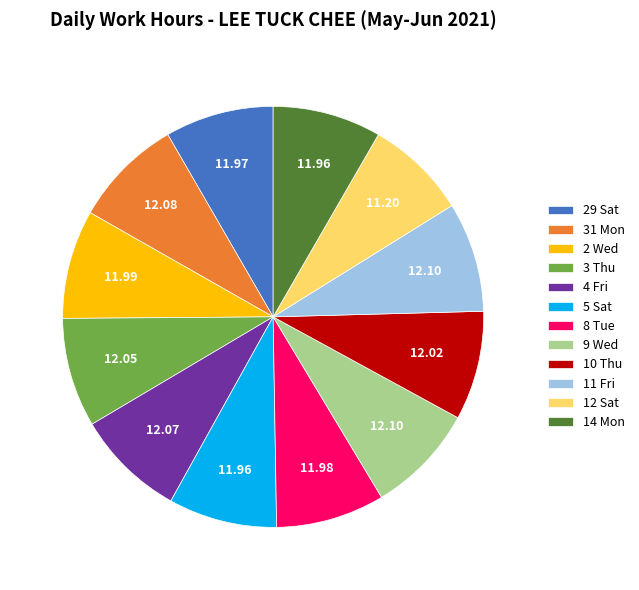

Approximately how many times larger is the value at 5 Sat compared to 4 Fri?

1.0